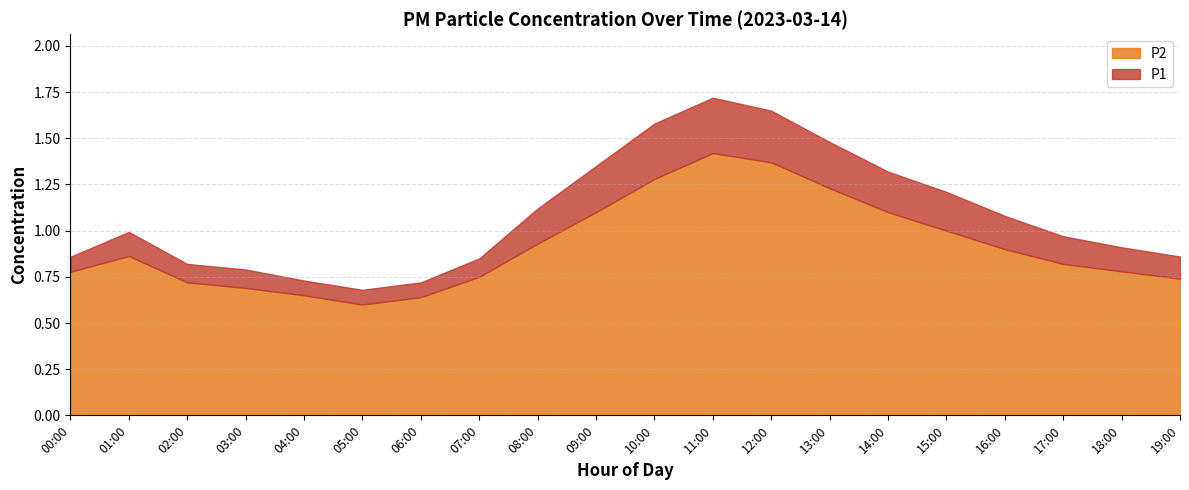

What are all the series names shown in the legend?

P2, P1